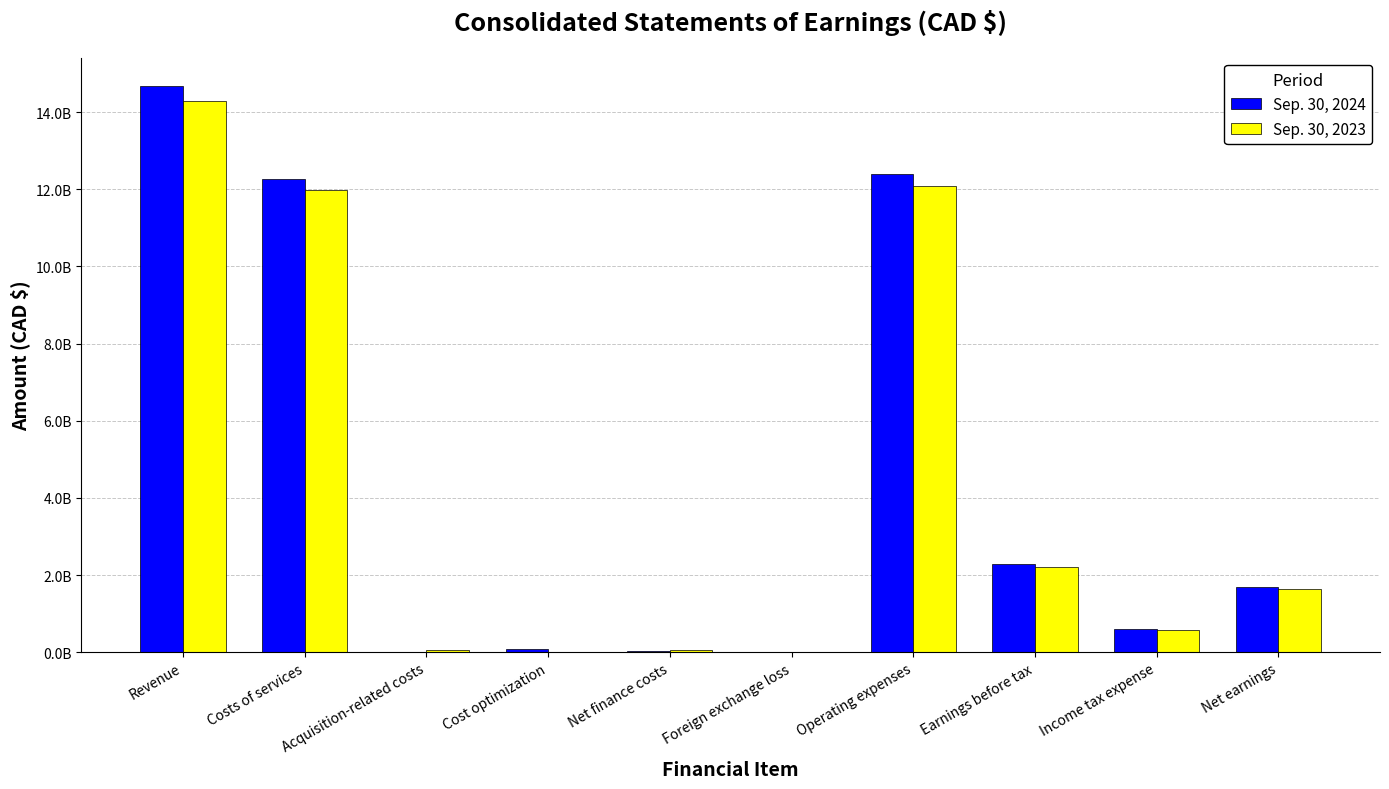

What is the label of the 10th bar from the left?

Net earnings